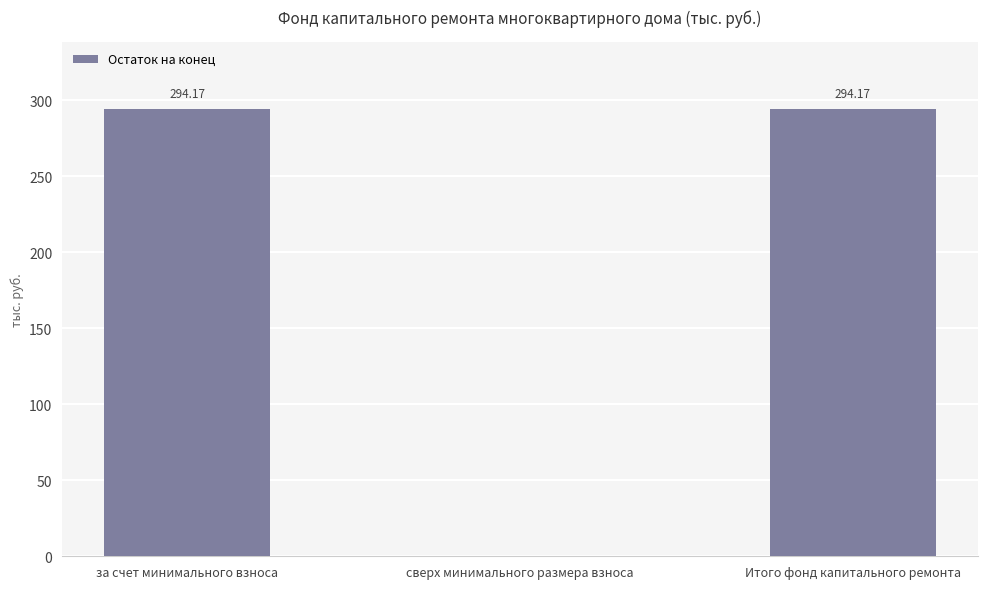

What is the change in value from за счет минимального взноса to сверх минимального размера взноса?

-294.2